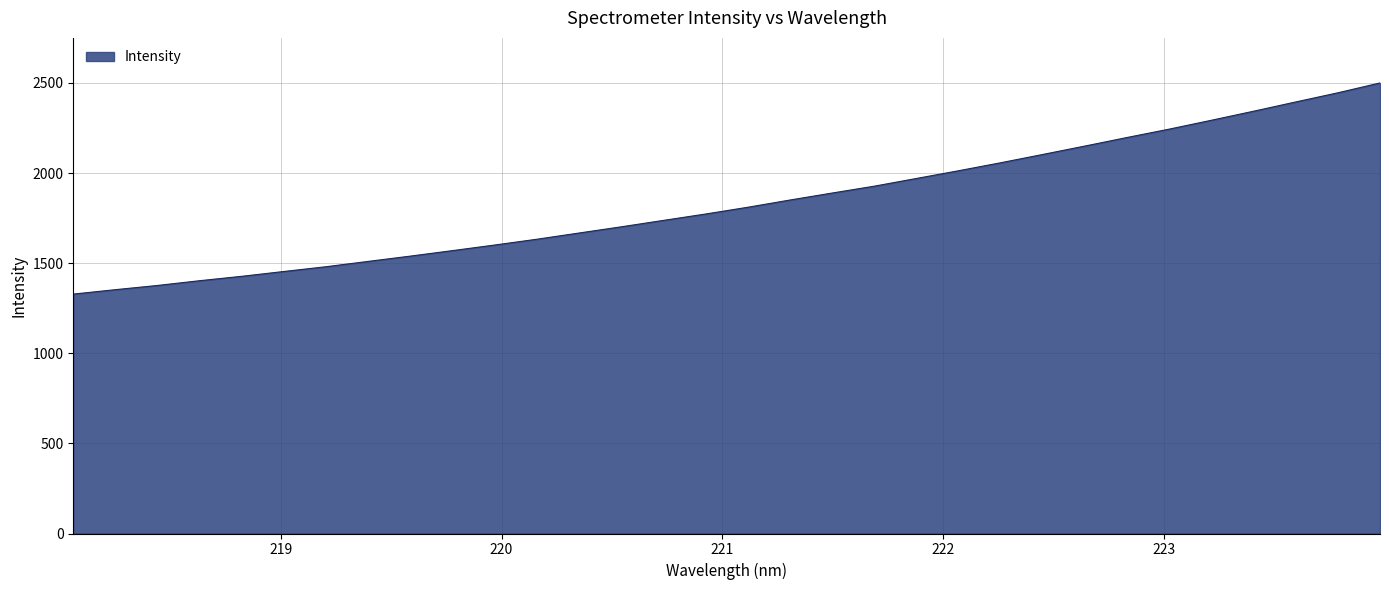

What is the difference between the maximum and minimum values?

1171.6